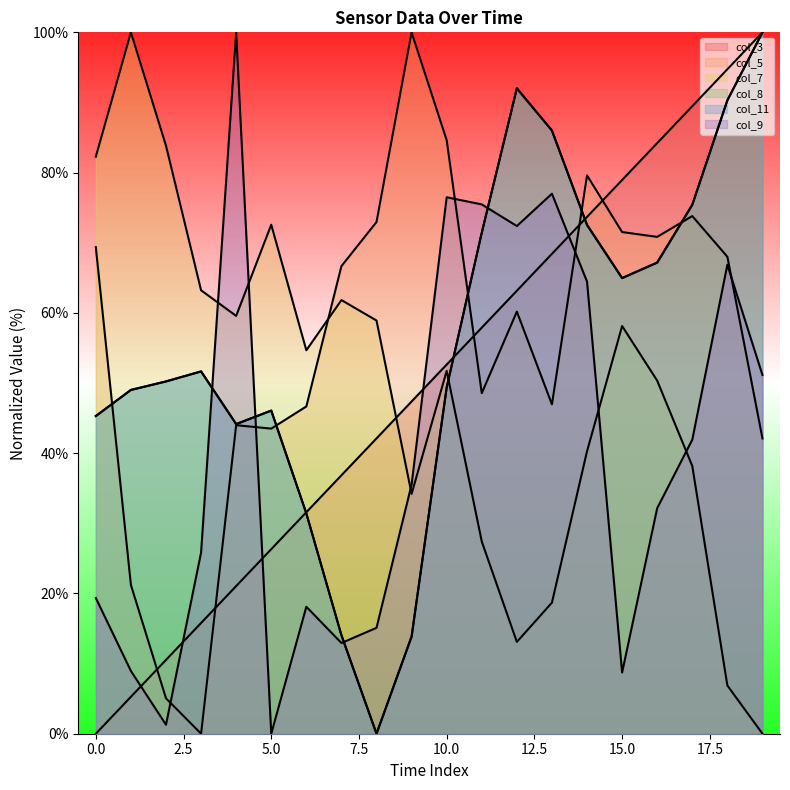

Reading left to right, what are all the values shown in this chart?

col_3: 0=0.0	1=5.3	2=10.5	3=15.8	4=21.1	5=26.3	6=31.6	7=36.8	8=42.1	9=47.4	10=52.6	11=57.9	12=63.2	13=68.4	14=73.7	15=78.9	16=84.2	17=89.5	18=94.7	19=100.0
col_5: 0=69.4	1=21.2	2=5.1	3=0.0	4=44.0	5=43.5	6=46.7	7=66.7	8=73.0	9=100.0	10=84.6	11=48.6	12=60.2	13=47.0	14=79.6	15=71.5	16=70.8	17=73.8	18=68.0	19=42.1
col_7: 0=82.3	1=100.0	2=83.8	3=63.2	4=59.6	5=72.6	6=54.7	7=61.8	8=58.9	9=34.2	10=51.7	11=27.4	12=13.1	13=18.7	14=40.3	15=58.1	16=50.3	17=38.2	18=6.9	19=0.0
col_8: 0=45.3	1=49.0	2=50.2	3=51.7	4=44.1	5=46.1	6=31.4	7=14.0	8=0.0	9=13.8	10=49.4	11=71.4	12=92.0	13=86.0	14=72.5	15=65.0	16=67.2	17=75.4	18=90.3	19=100.0
col_11: 0=45.3	1=49.0	2=50.2	3=51.7	4=44.1	5=46.1	6=31.4	7=14.0	8=0.0	9=13.8	10=49.4	11=71.4	12=92.0	13=86.0	14=72.5	15=65.0	16=67.2	17=75.4	18=90.3	19=100.0
col_9: 0=19.4	1=8.9	2=1.3	3=25.8	4=100.0	5=0.0	6=18.1	7=12.9	8=15.1	9=35.5	10=76.5	11=75.5	12=72.4	13=77.0	14=64.5	15=8.7	16=32.2	17=41.9	18=66.9	19=51.1